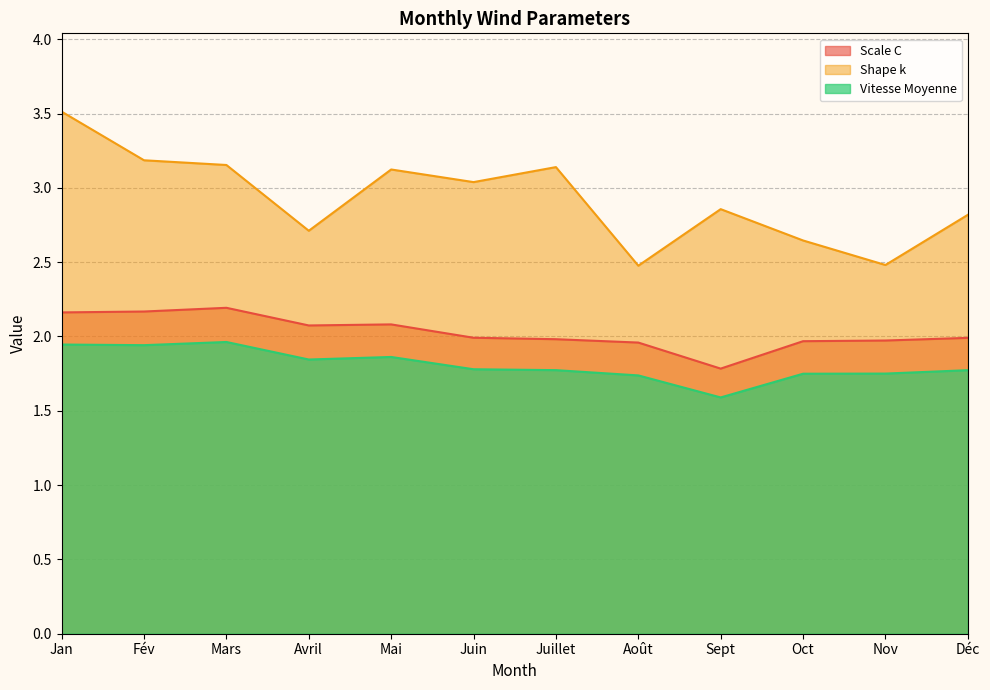

What is the value of the Shape k point at the 9th from the left?

2.9